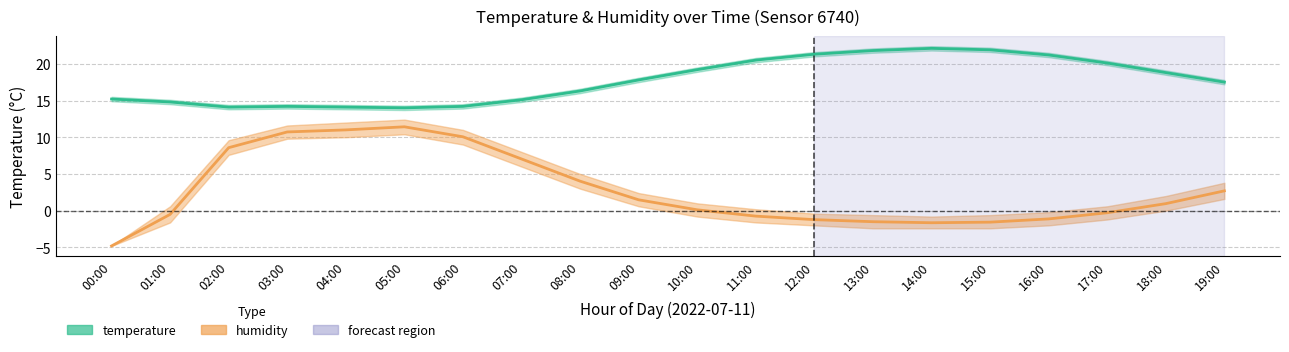

Which category has the highest value in the temperature series?

14:00